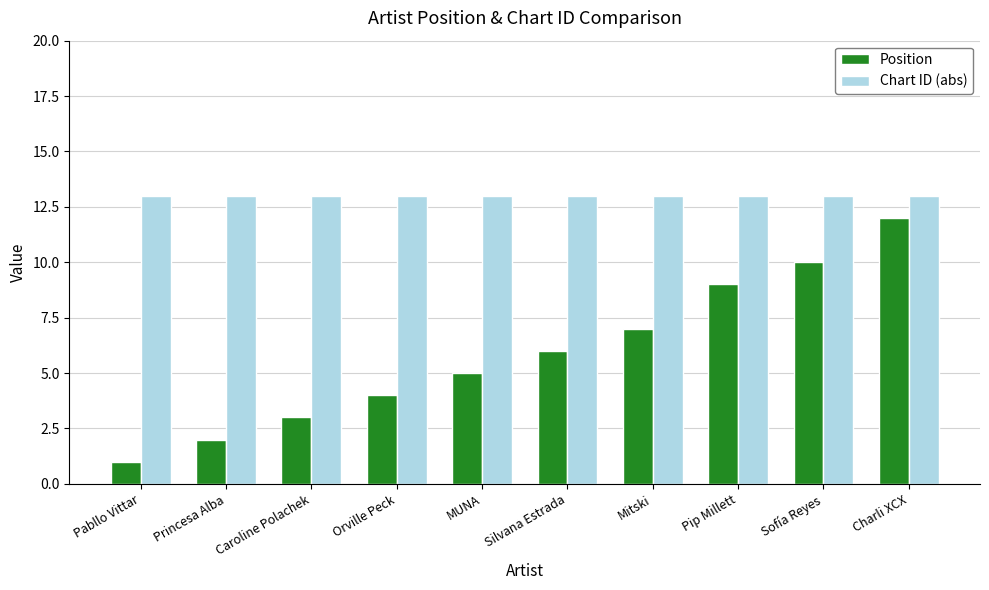

List the series in order of their overall mean, highest first.

Chart ID (abs), Position